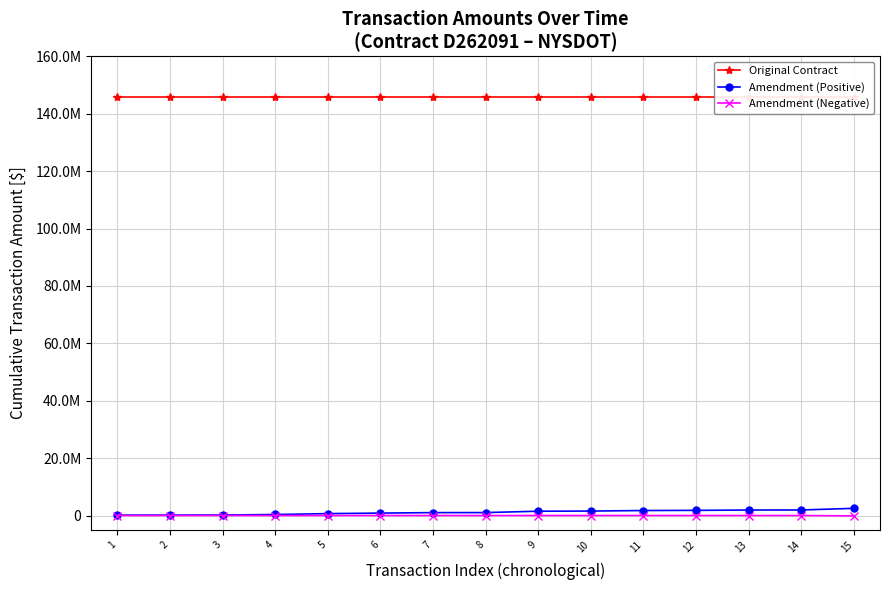

What is the difference between the Amendment (Negative) values at 15 and 6?

127158.8